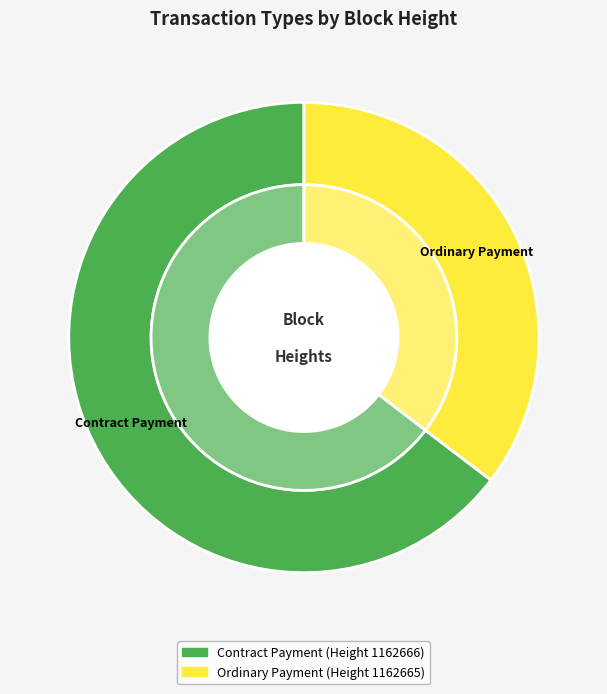

Is it true that 1162665 is 35% of the pie?

True